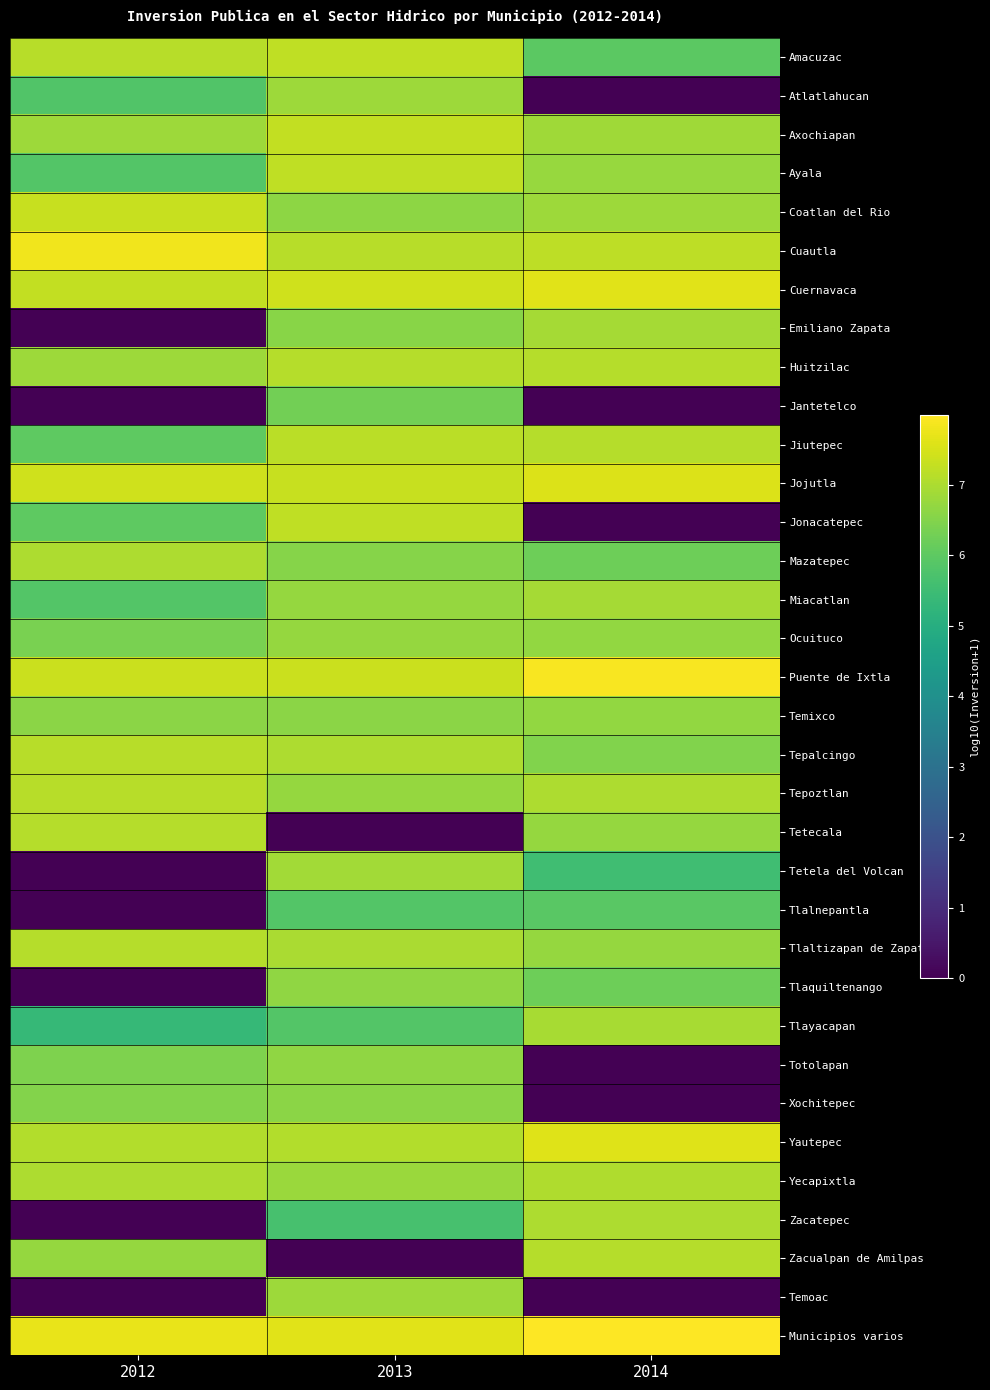

Which category has the lowest value across all series?

2014